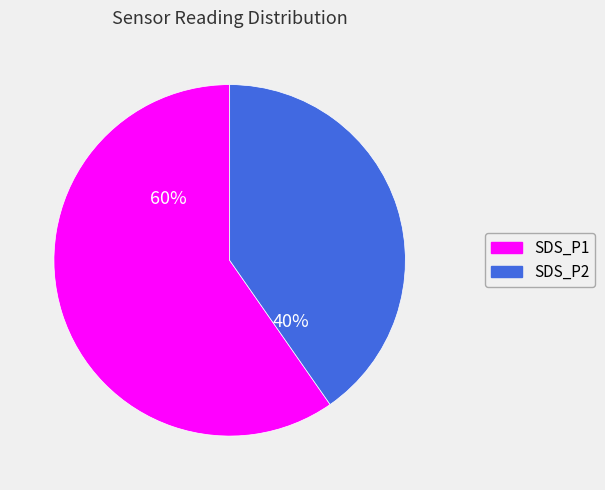

To the nearest percent, what portion does SDS_P1 represent?

60%